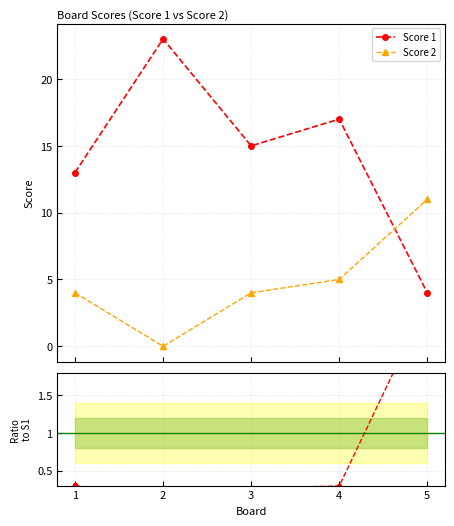

Rank the series by their average value, from highest to lowest.

Score 1, Score 2, Score 2 / Score 1